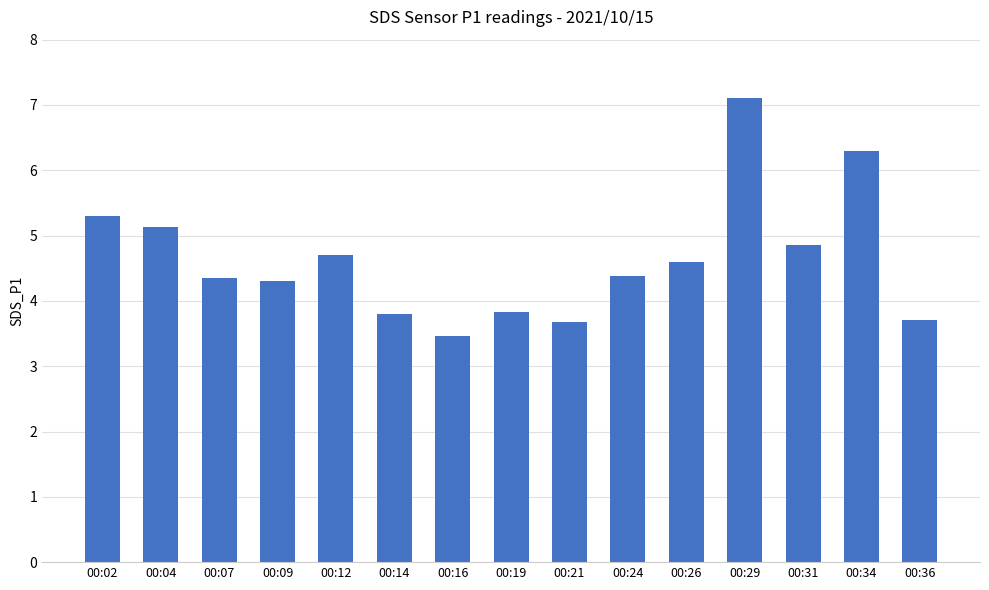

What is the difference between the maximum and minimum values?

3.6